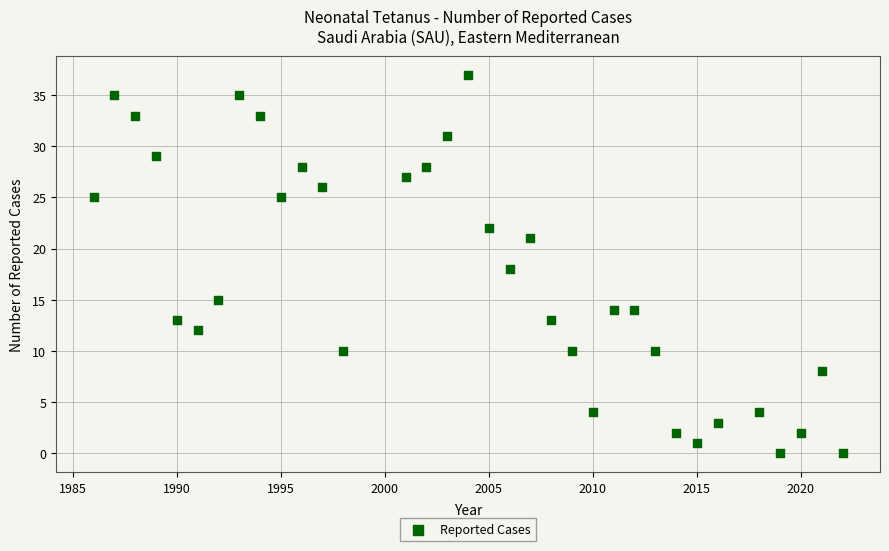

What is the range of X values (max minus min)?

36